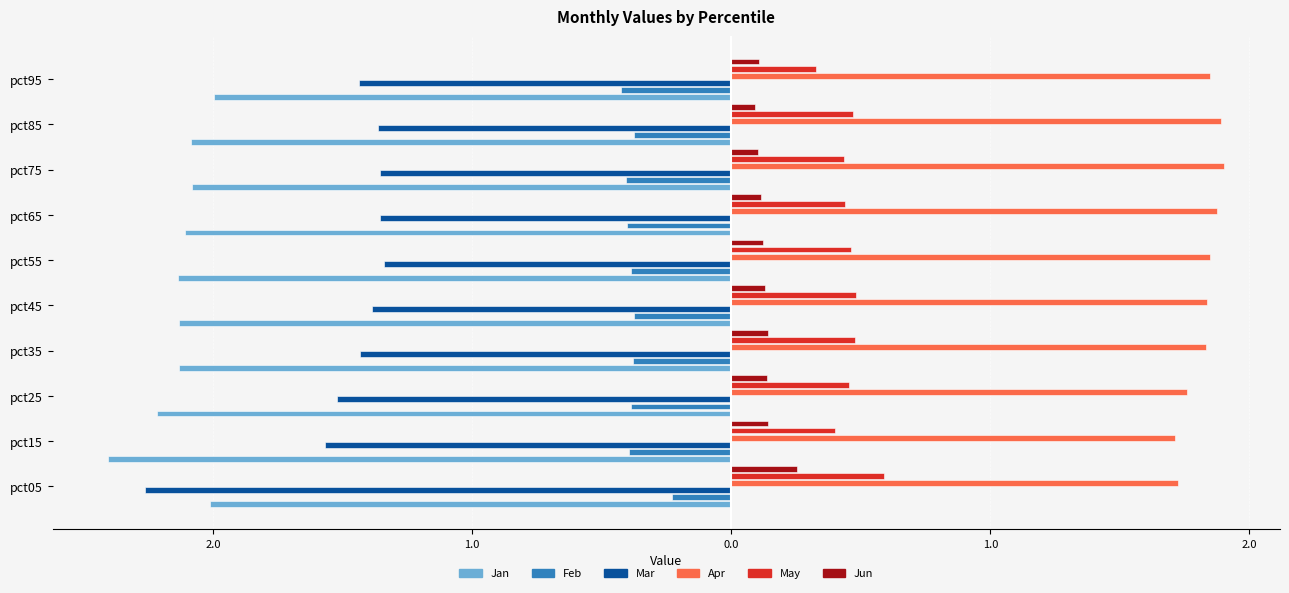

What is the average value of the Apr series?

1.8